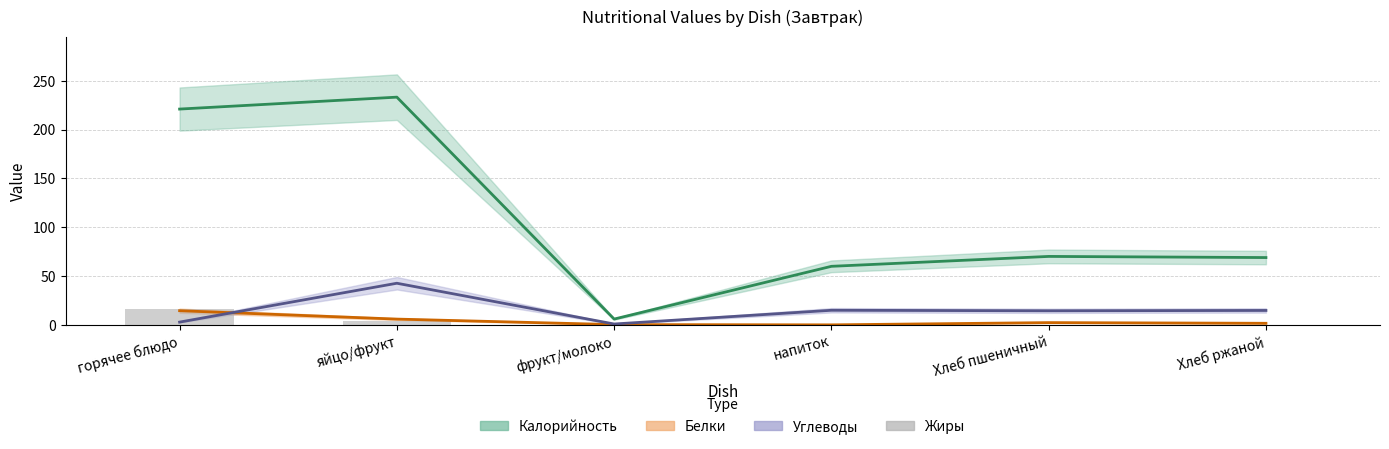

At which category does the chart reach its minimum across all series?

напиток